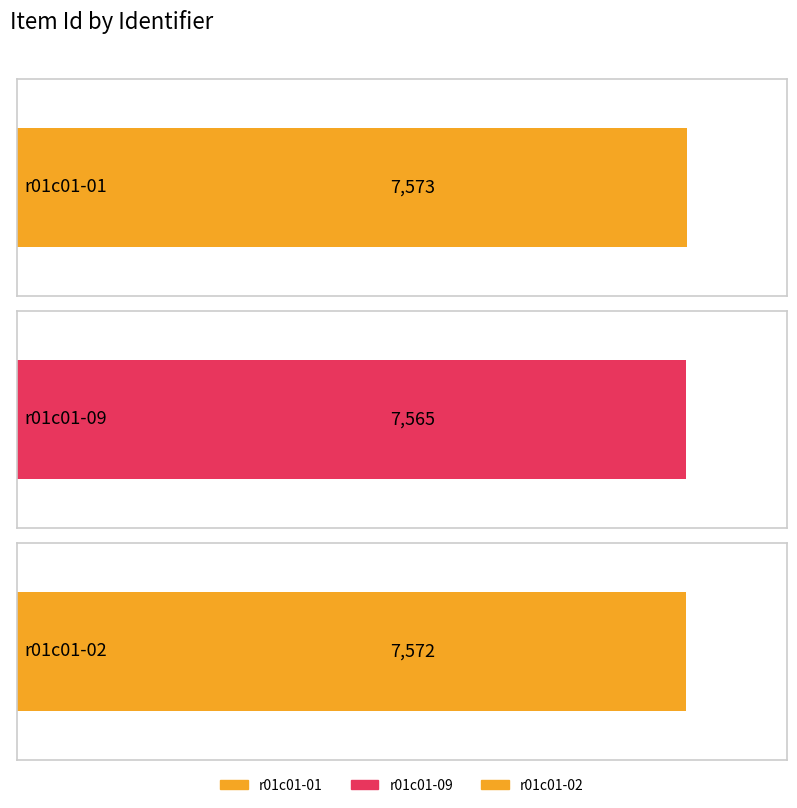

What is the sum of all values?

22710